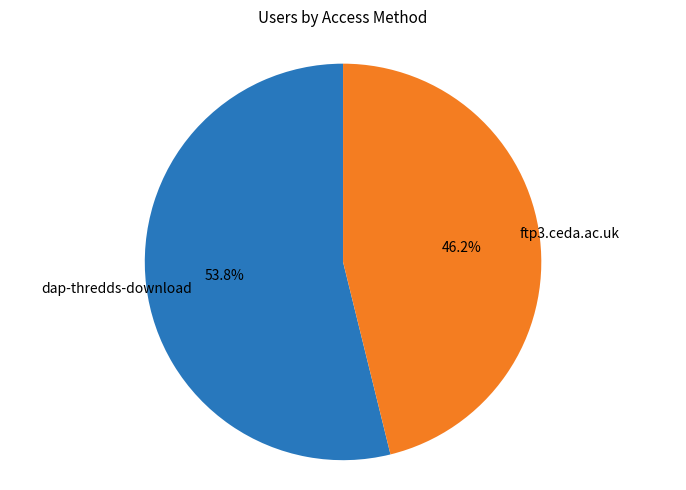

Is there any slice that represents more than half of the pie?

Yes